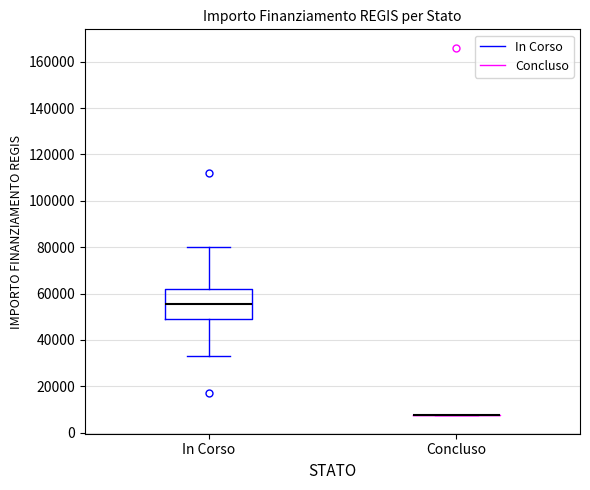

Reading left to right, transcribe this box plot: for each box, give where its median line is, the range the box spans, and where its two whiskers end, as read against the y-axis. The values are not printed on the chart, so give them approximately, as read against the axis.

In Corso: median 56000, box 48000 to 62000, whiskers 32000 to 80000
Concluso: box collapsed to a line at 8000, whiskers 8000 to 8000